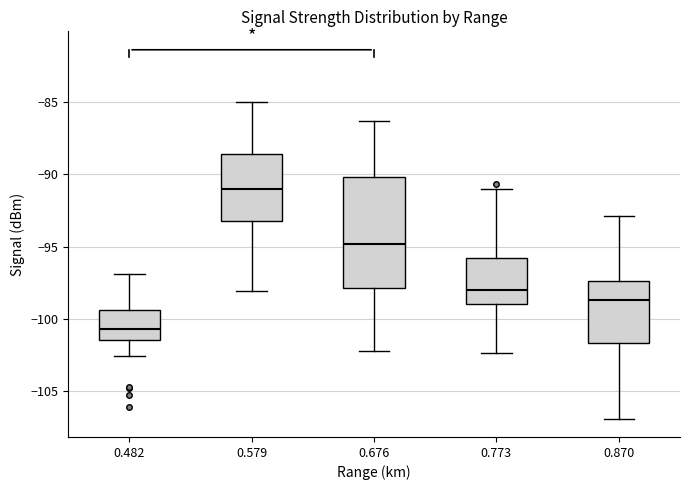

Reading left to right, transcribe this box plot: for each box, give where its median line is, the range the box spans, and where its two whiskers end, as read against the y-axis. The values are not printed on the chart, so give them approximately, as read against the axis.

0.482: median -100.5, box -101.5 to -99.5, whiskers -102.5 to -97.0
0.579: median -91.0, box -93.0 to -88.5, whiskers -98.0 to -85.0
0.676: median -95.0, box -98.0 to -90.0, whiskers -102.0 to -86.5
0.773: median -98.0, box -99.0 to -96.0, whiskers -102.5 to -91.0
0.870: median -98.5, box -101.5 to -97.5, whiskers -107.0 to -93.0